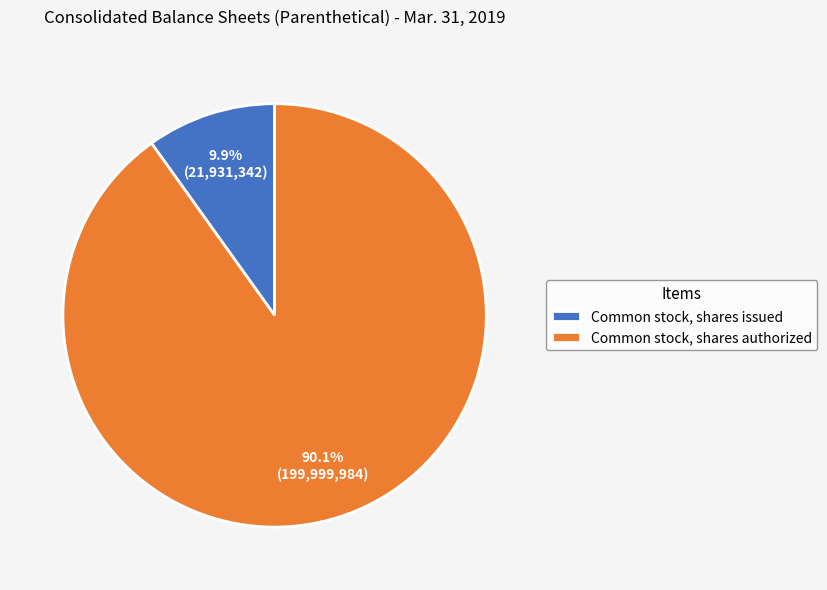

Count the number of slices in the pie.

2